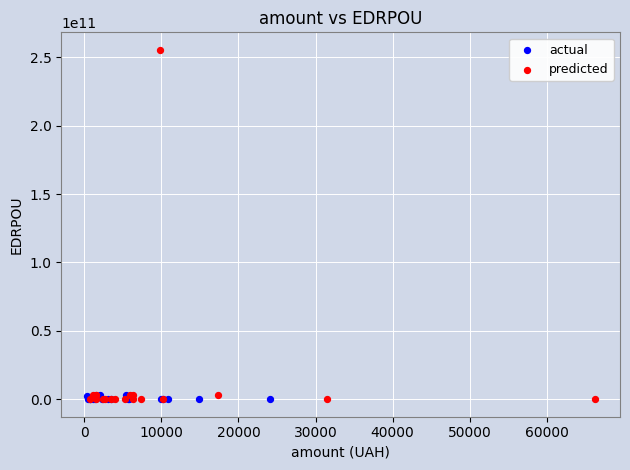

Which series contains the highest Y value?

predicted